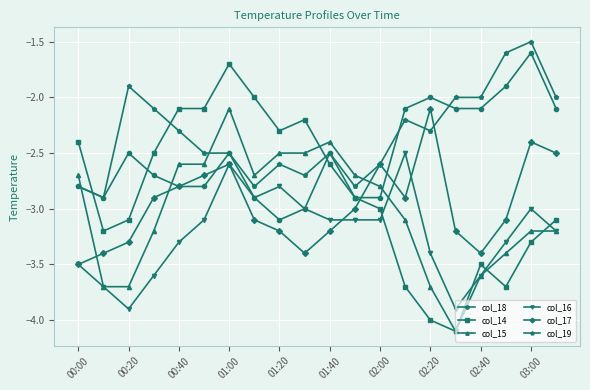

True or false: col_17 has more than 0 points higher than both neighbors.

True